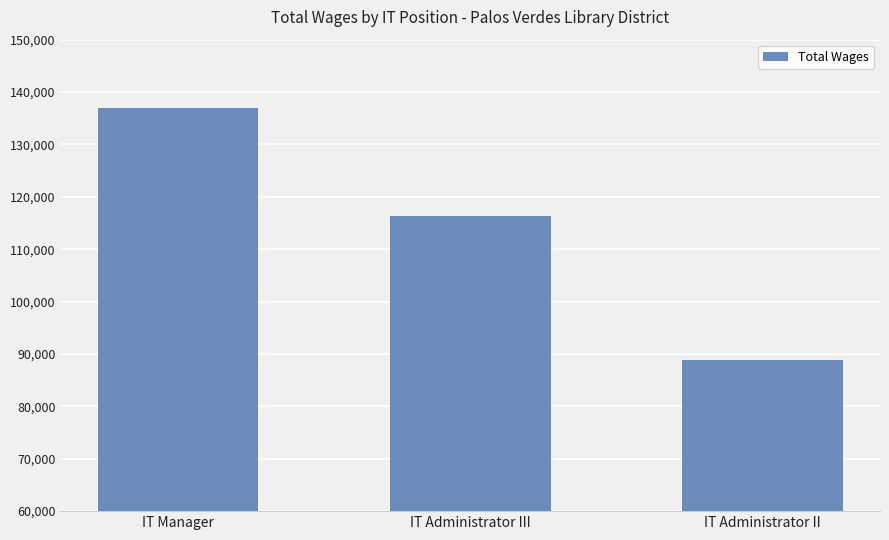

Reading right to left, list all the values displayed in this chart.

IT Administrator II=88788	IT Administrator III=116404	IT Manager=136989